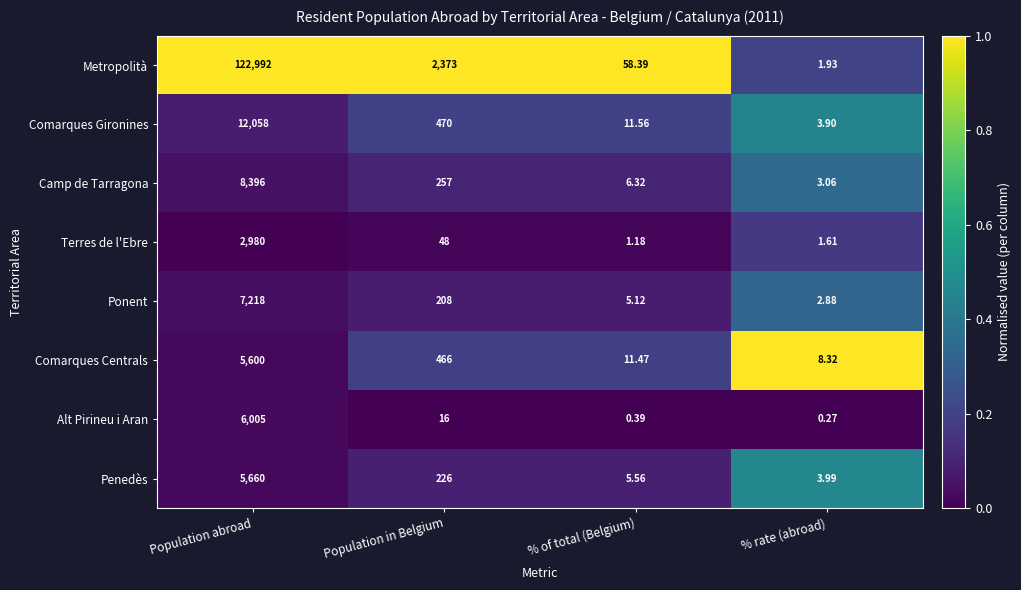

Which series has the largest total across all categories?

Metropolità